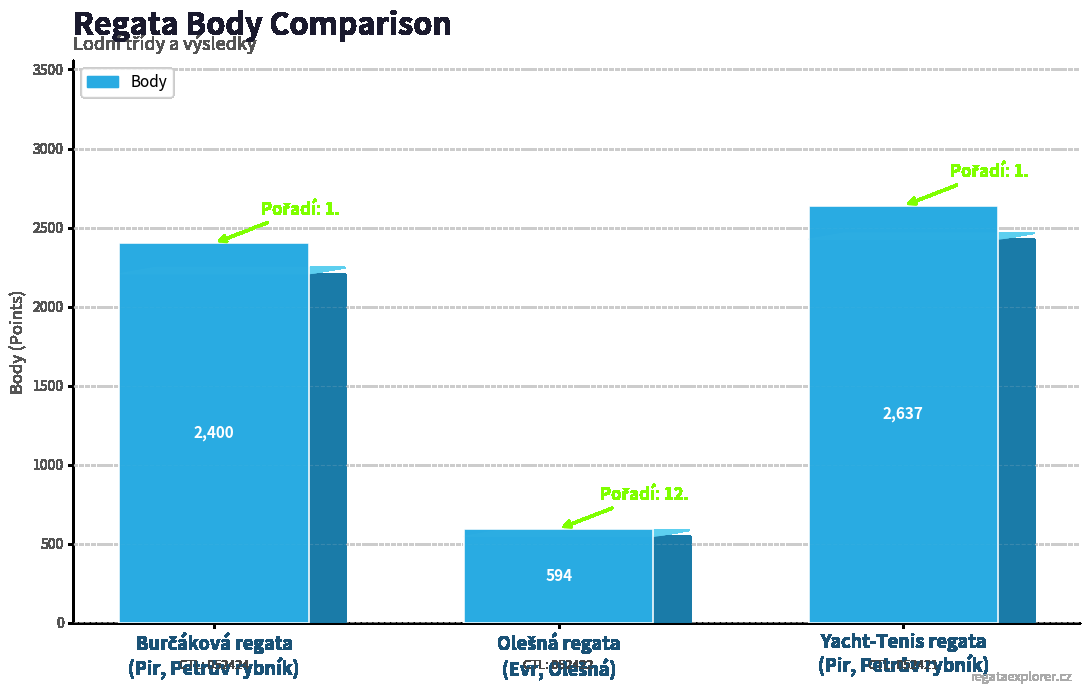

What is the smallest value displayed?

594